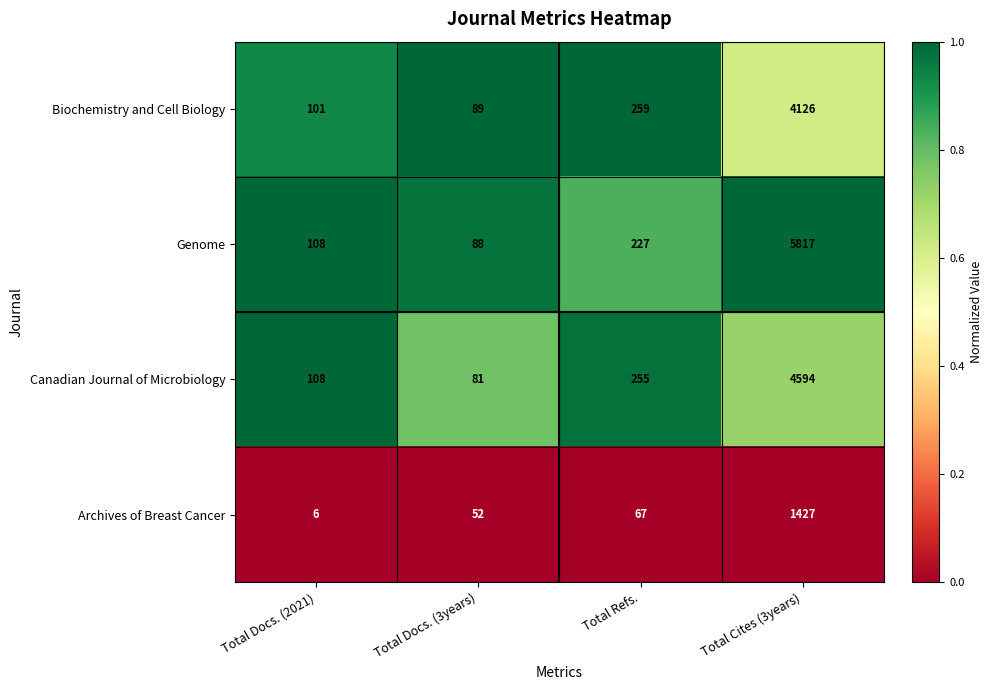

Reading left to right, extract all data points from this chart.

Biochemistry and Cell Biology: Total Docs. (2021)=101	Total Docs. (3years)=89	Total Refs.=259	Total Cites (3years)=4126
Genome: Total Docs. (2021)=108	Total Docs. (3years)=88	Total Refs.=227	Total Cites (3years)=5817
Canadian Journal of Microbiology: Total Docs. (2021)=108	Total Docs. (3years)=81	Total Refs.=255	Total Cites (3years)=4594
Archives of Breast Cancer: Total Docs. (2021)=6	Total Docs. (3years)=52	Total Refs.=67	Total Cites (3years)=1427